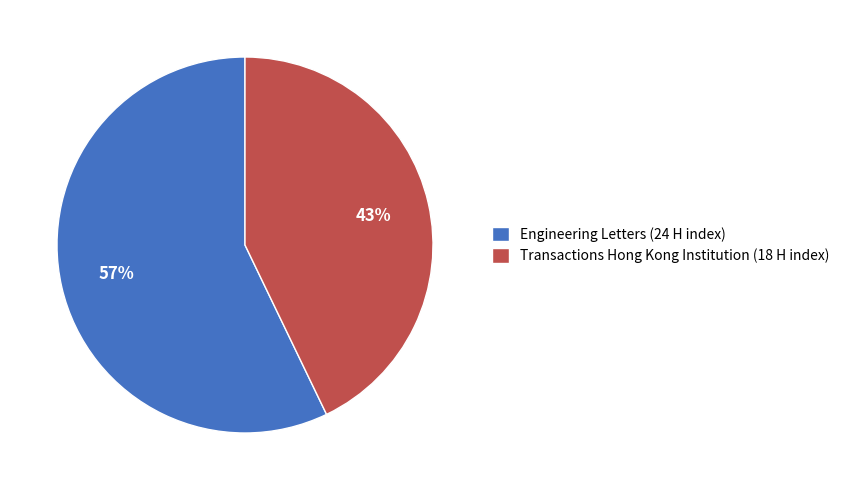

What is the majority slice?

Engineering Letters (24 H index)